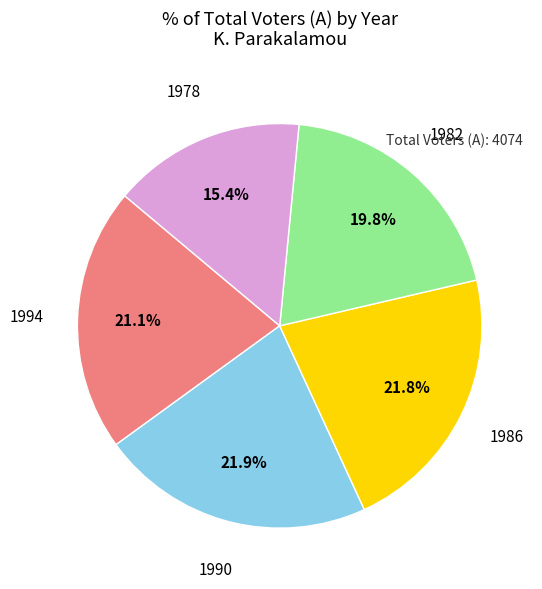

Is there a majority slice in this chart?

No